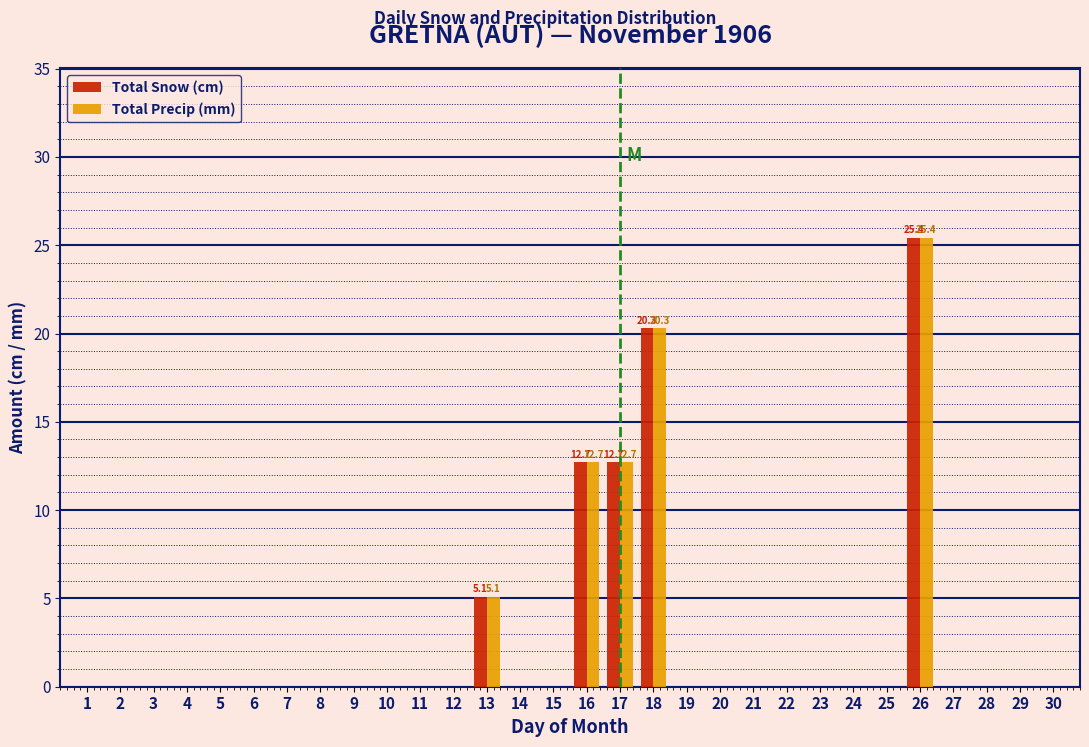

At which category is the sum across all series the highest?

26